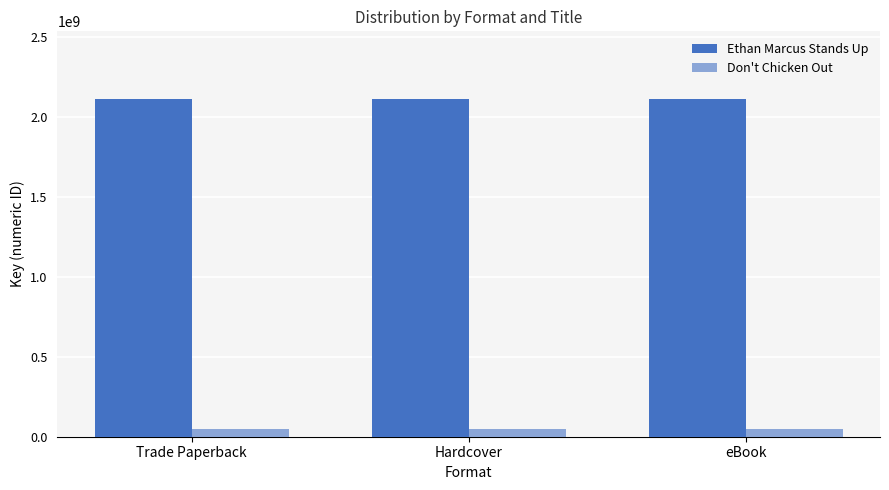

Rank the series by their maximum value, from highest to lowest.

Ethan Marcus Stands Up, Don't Chicken Out